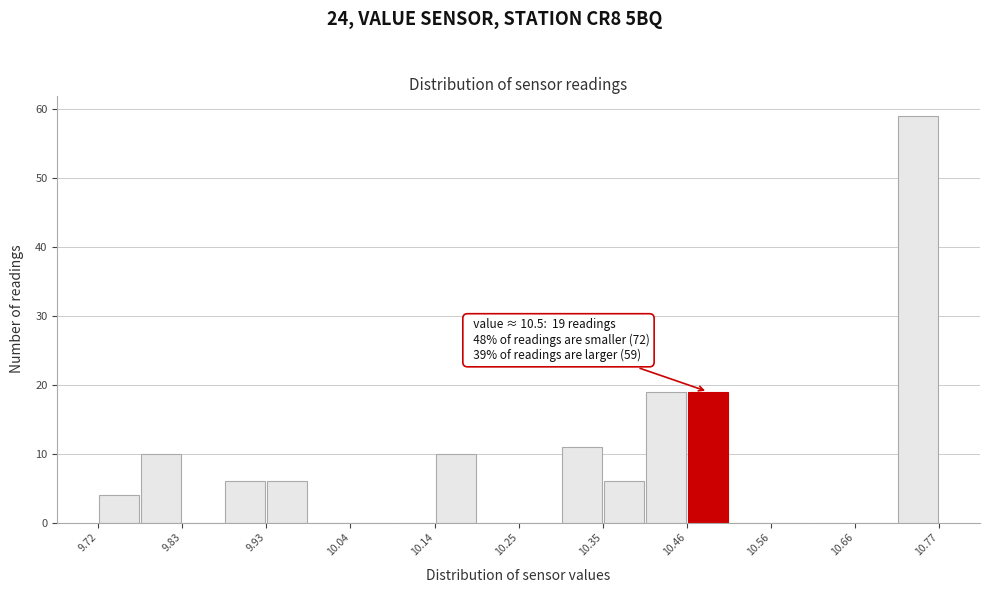

Read against the x-axis, roughly where is the centre of the tallest bar?

10.74